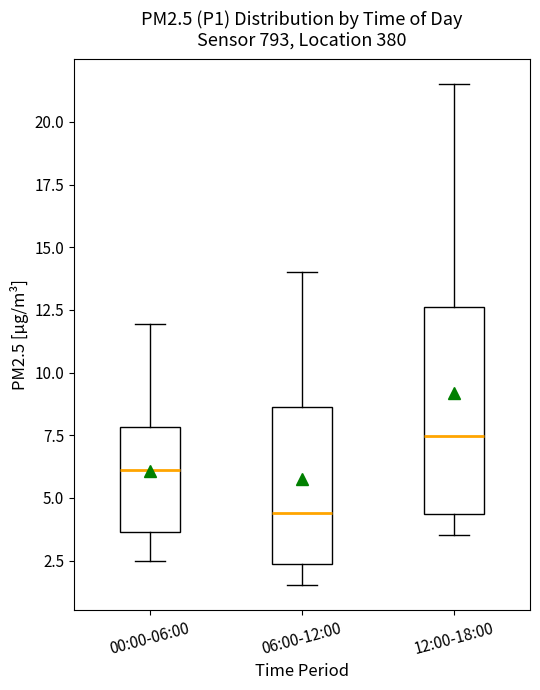

Which box's median line is the lowest?

06:00-12:00